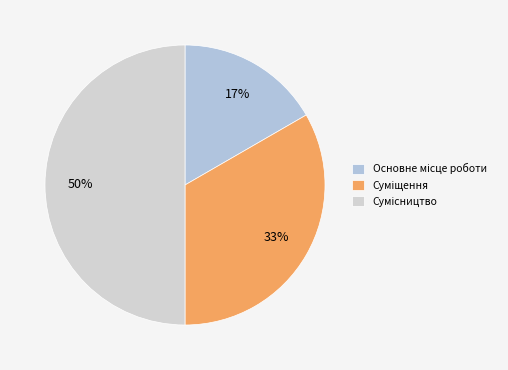

Is there a majority slice in this chart?

No